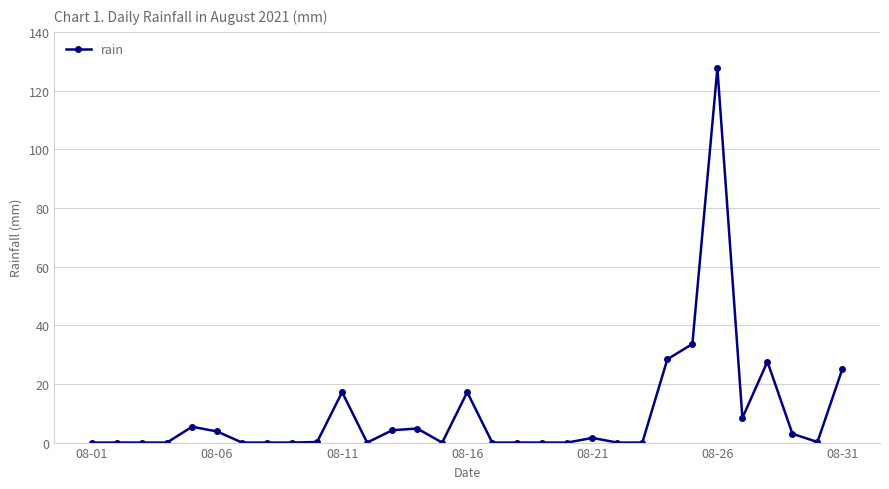

What is the maximum value shown in the chart?

127.6